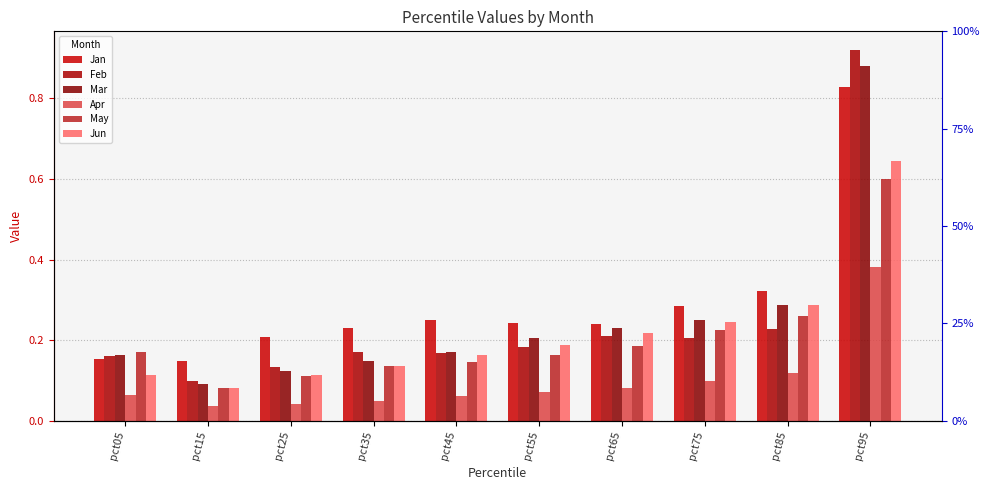

What is the spread (max minus min) of values at pct85?

0.2